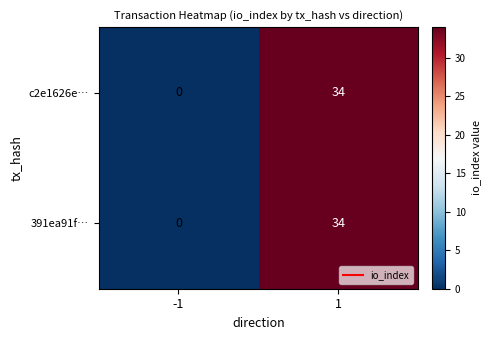

Is it true that 391ea91f… equals 34 at 1?

True